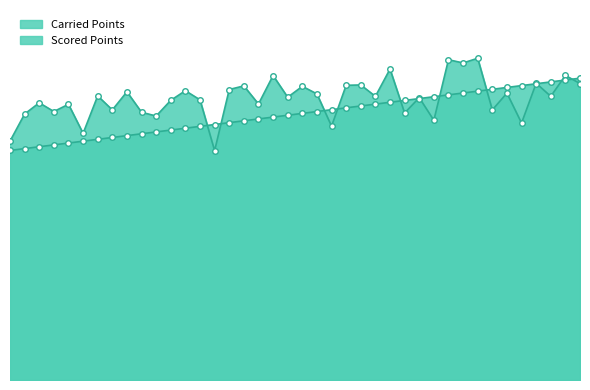

The Scored Points series shows 613.2 at 70918. True or false?

False